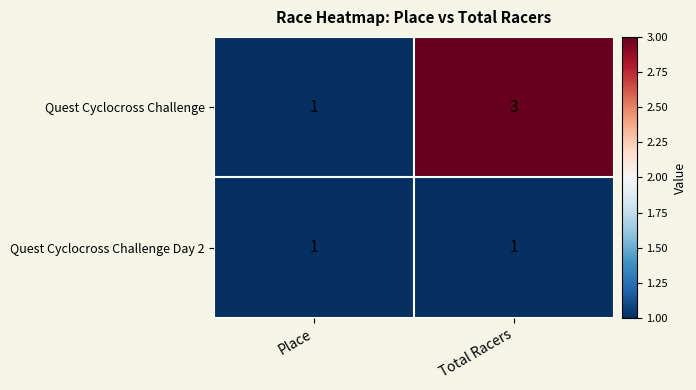

True or false: Quest Cyclocross Challenge has a value of 2 at Place.

False